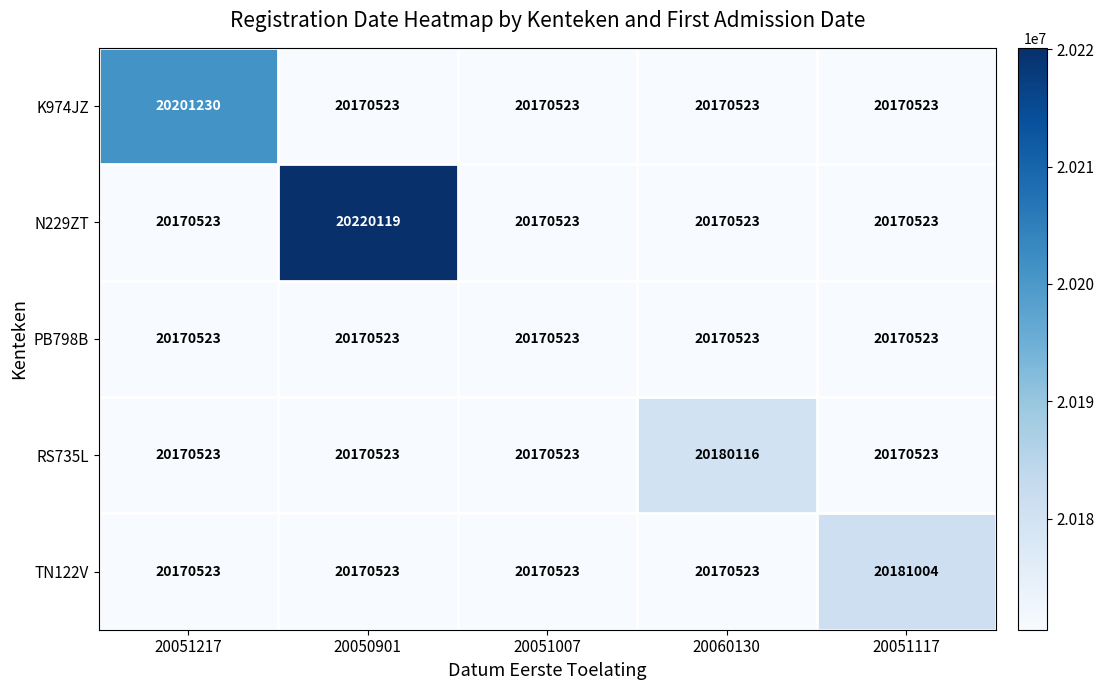

At how many categories does at least one series exceed 20180189?

3